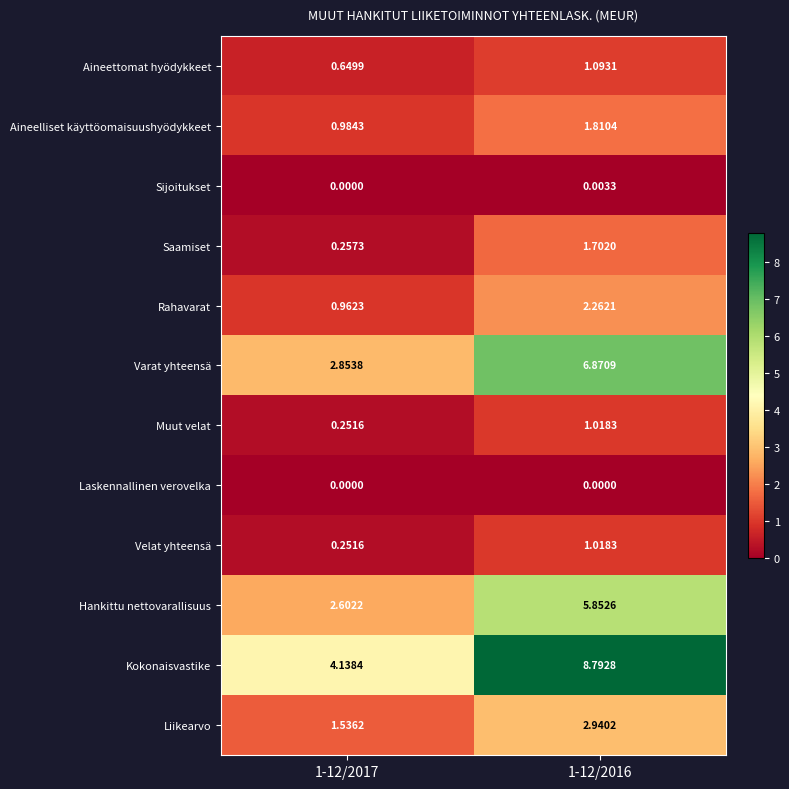

Which series has the largest total across all categories?

Kokonaisvastike